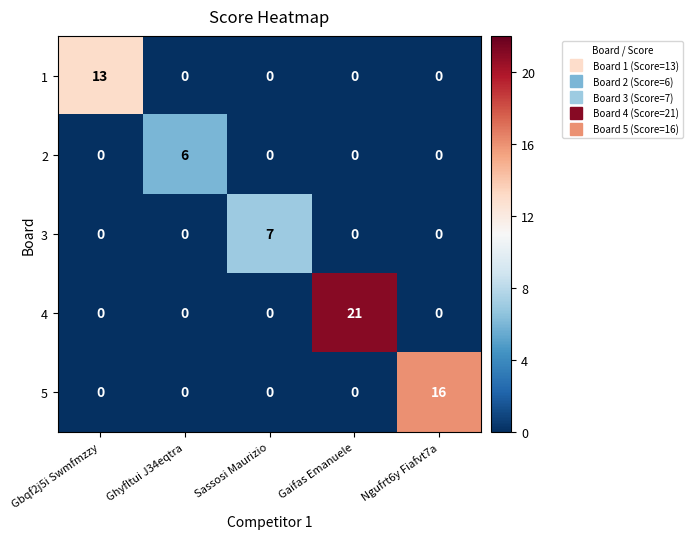

Which category has the highest value across all series?

Gaifas Emanuele